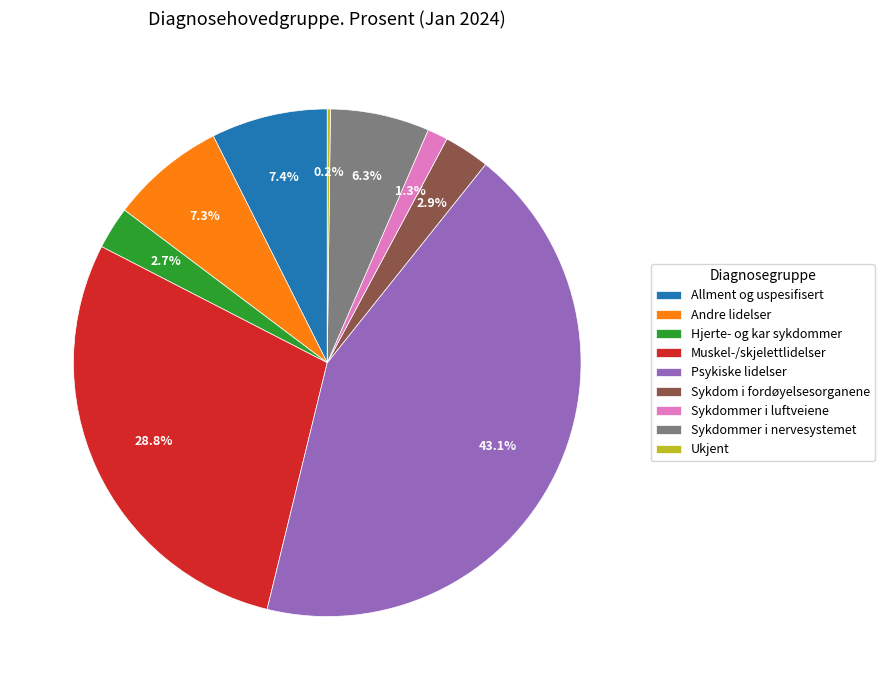

Between Sykdommer i nervesystemet and Andre lidelser, which is larger?

Andre lidelser